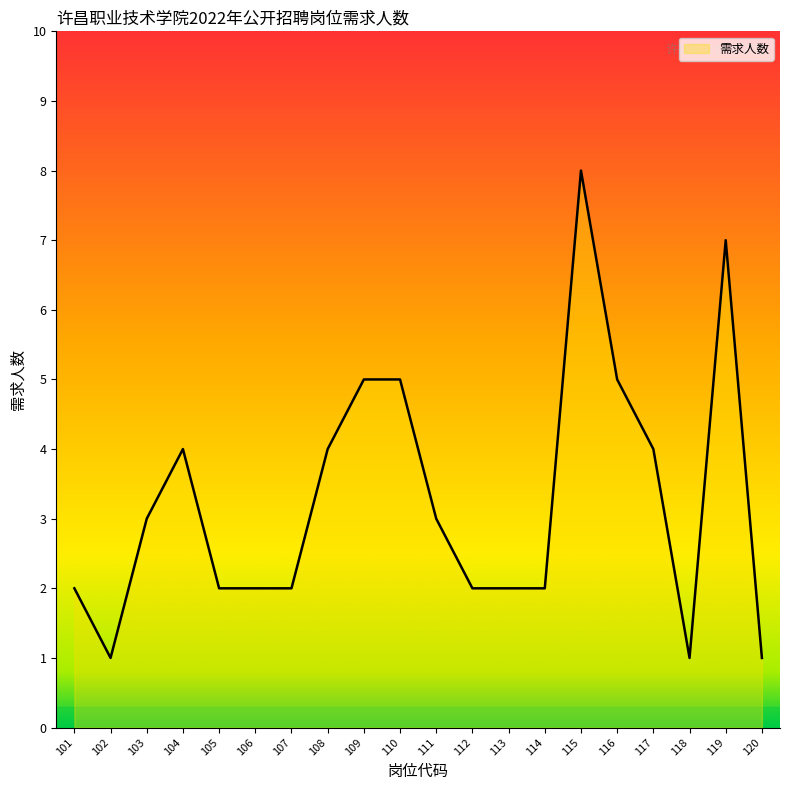

How many lines are shown in the chart?

1